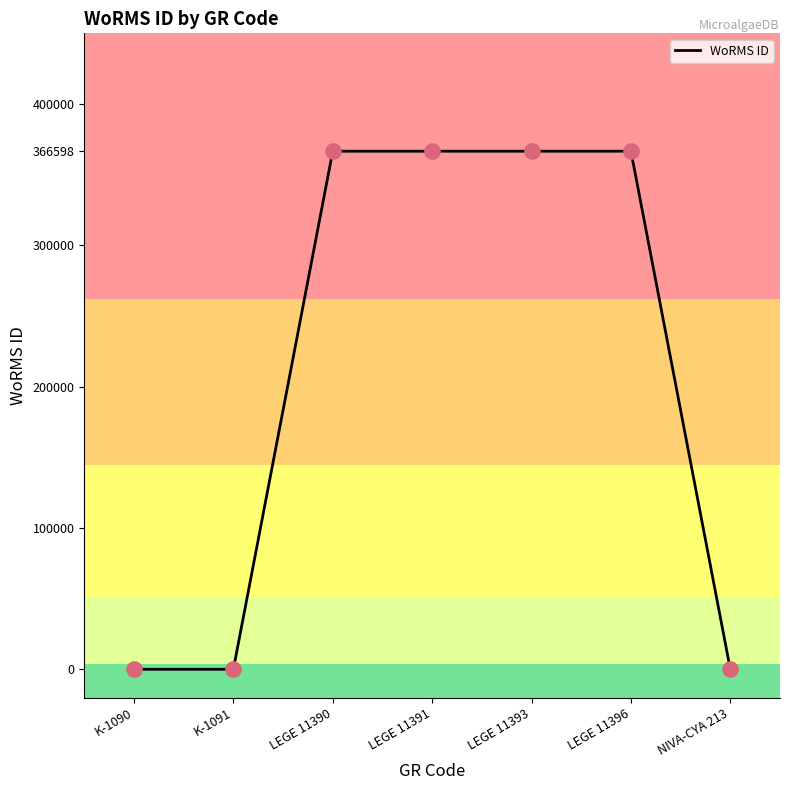

Between K-1090 and LEGE 11393, which is larger?

LEGE 11393